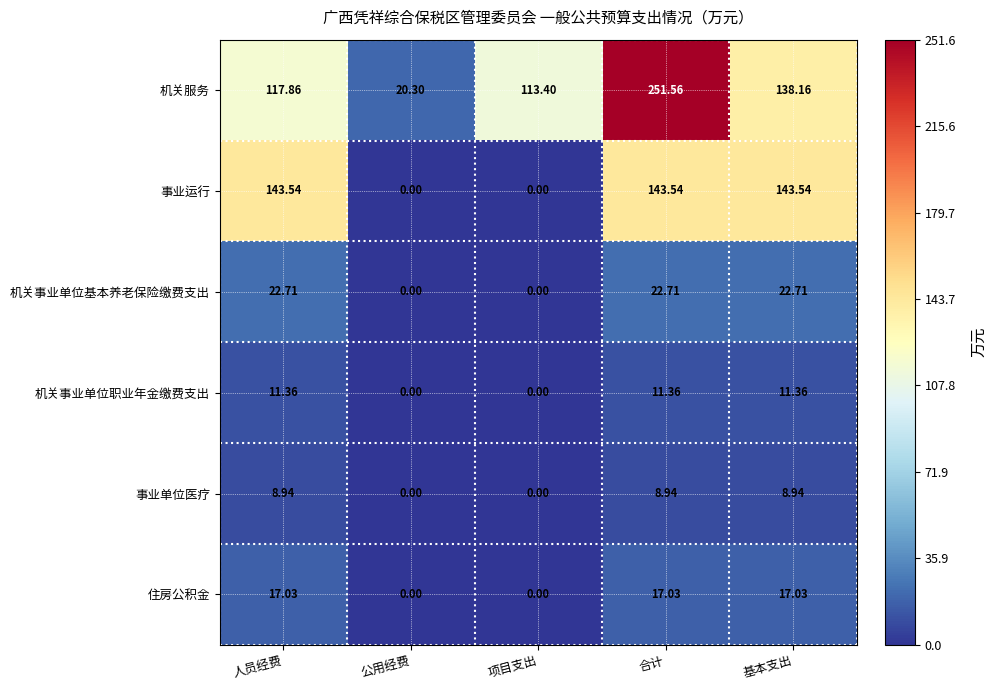

Is the value of 事业单位医疗 at 项目支出 greater than the value of 机关服务 at 人员经费?

No